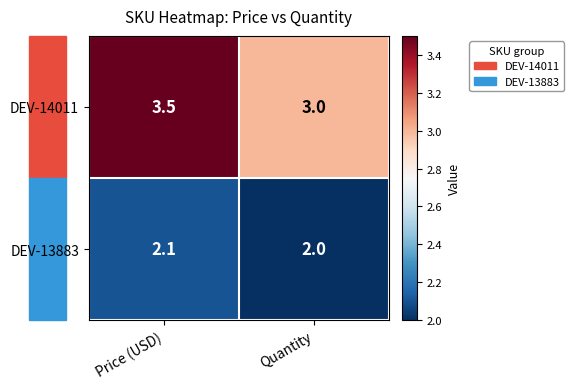

At which category is the sum across all series the highest?

Price (USD)